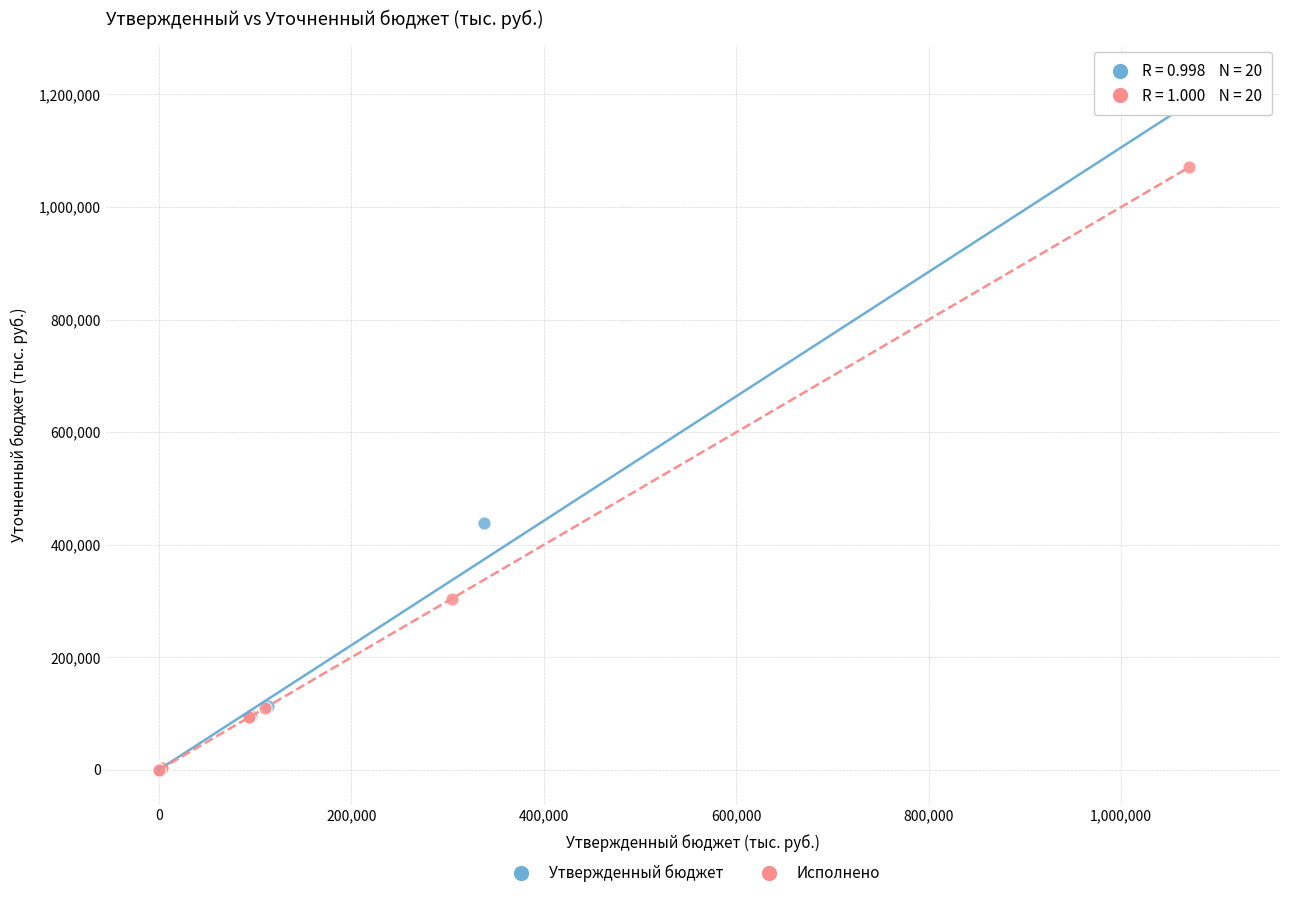

Which series contains the highest Y value?

Утвержденный бюджет